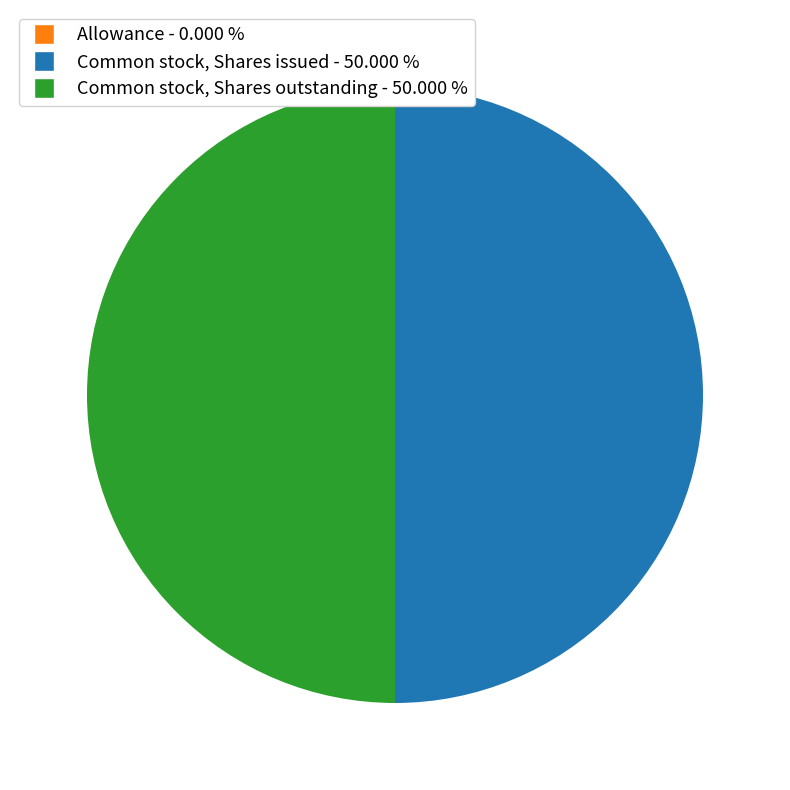

What is the ratio of the value at Common stock, Shares outstanding to the value at Common stock, Shares issued?

1.0